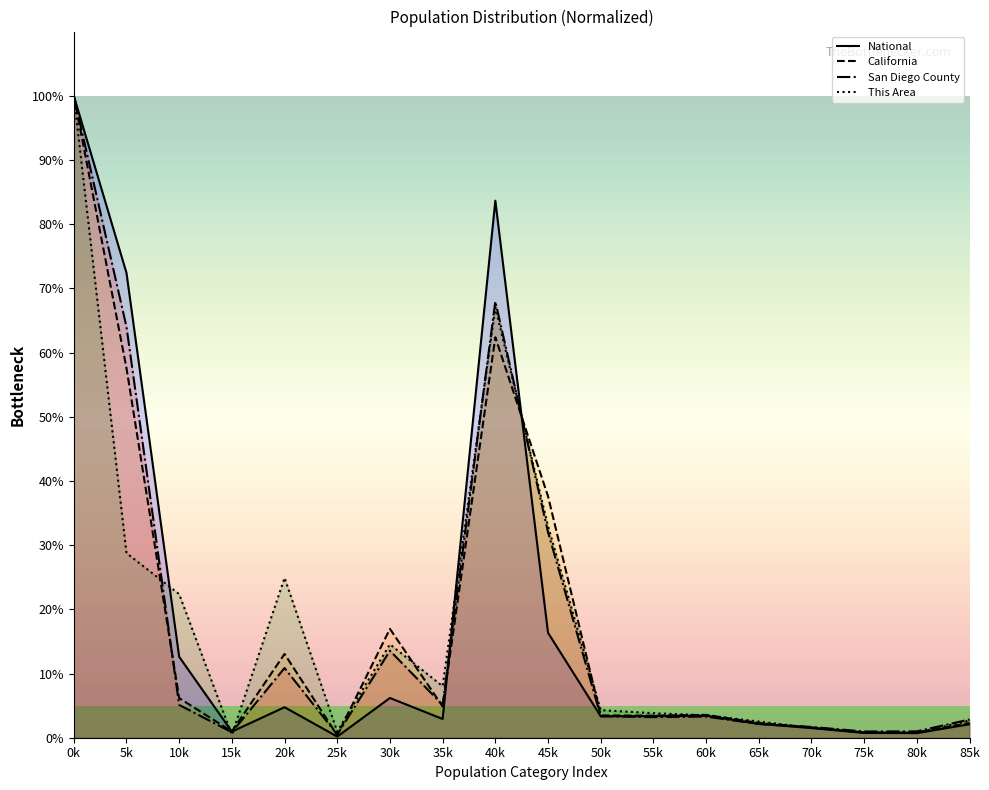

What is the label of the 17th point from the left?

80k